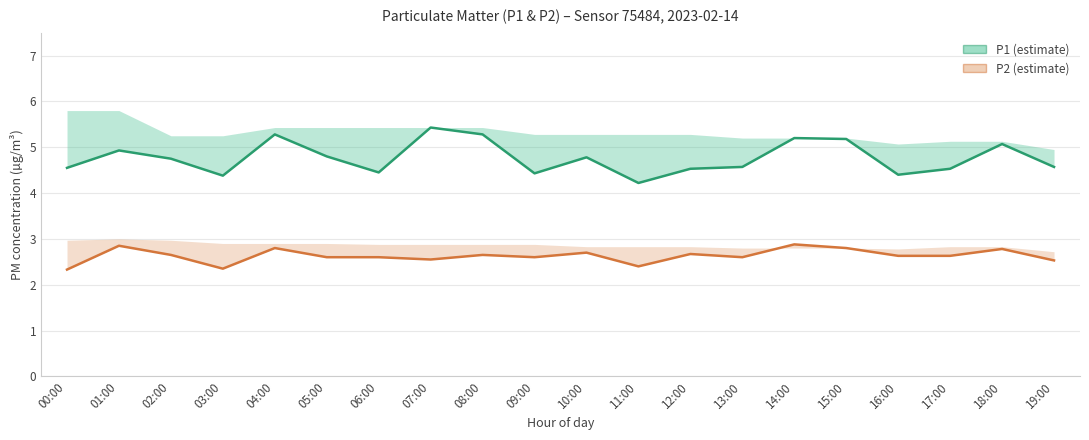

Rank the categories by P1 value from highest to lowest.

07:00, 04:00, 08:00, 14:00, 15:00, 18:00, 01:00, 05:00, 10:00, 02:00, 13:00, 19:00, 00:00, 12:00, 17:00, 06:00, 09:00, 16:00, 03:00, 11:00